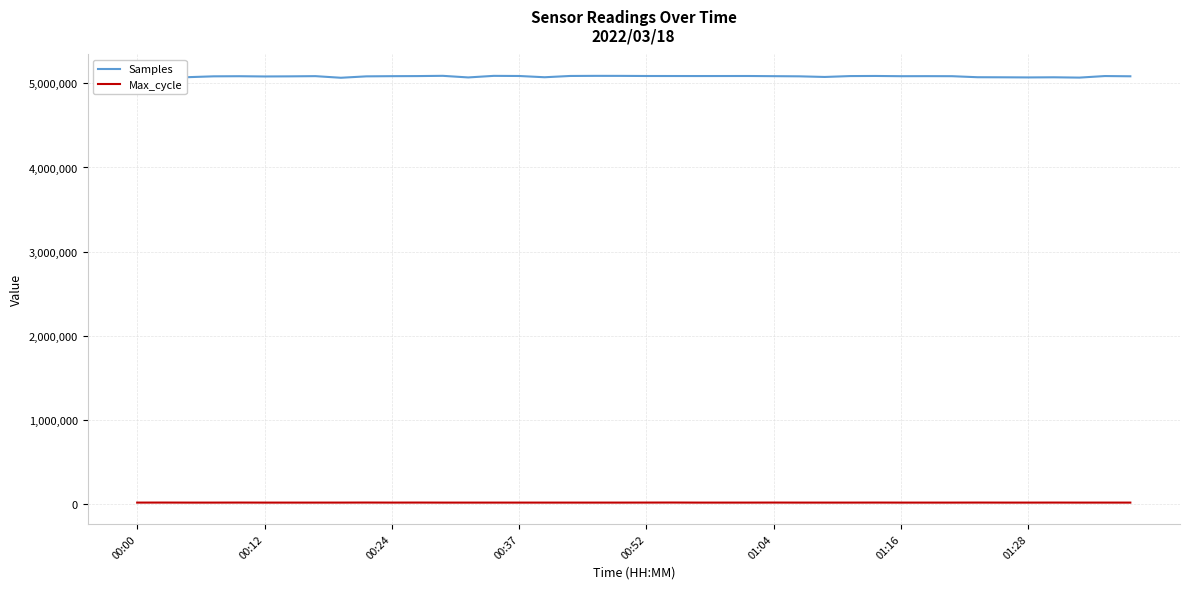

True or false: Samples and Max_cycle intersect in this chart.

False